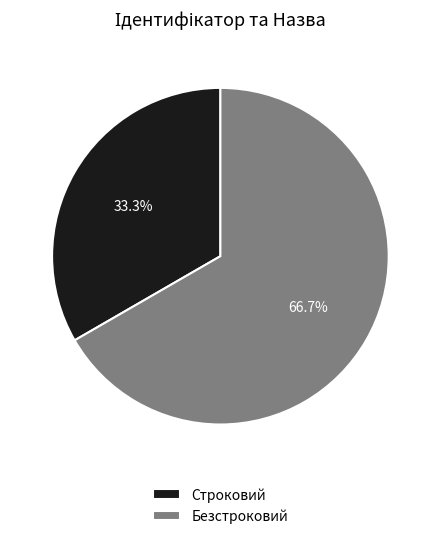

To the nearest percent, what is the difference between the Безстроковий and Строковий slice percentages?

33%